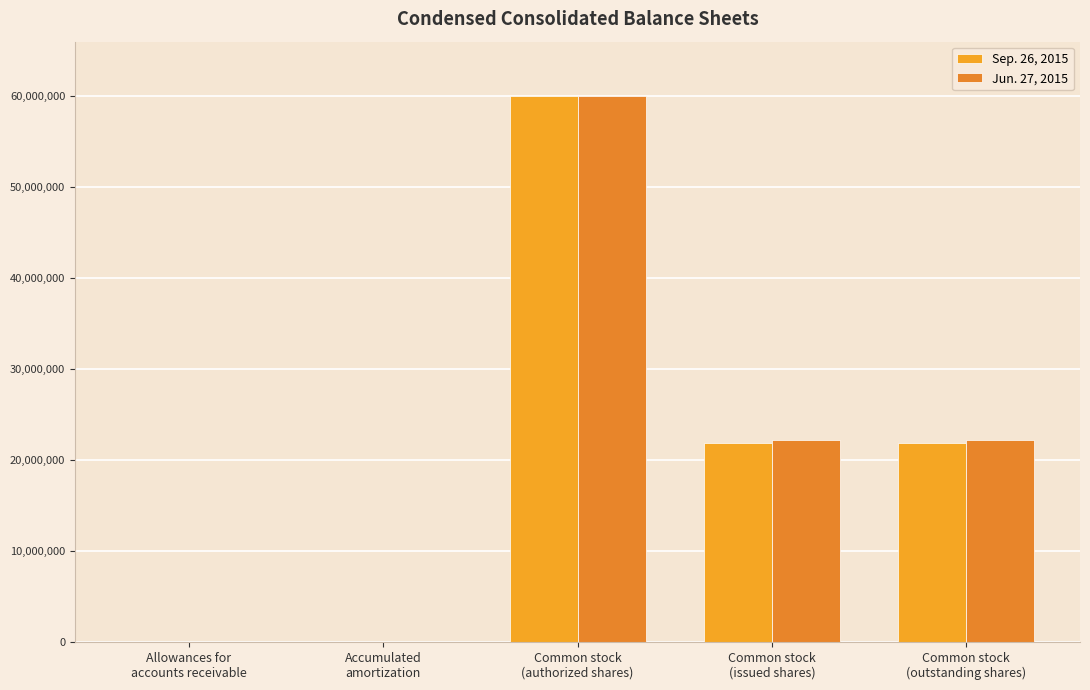

Which series has the widest spread of values?

Sep. 26, 2015